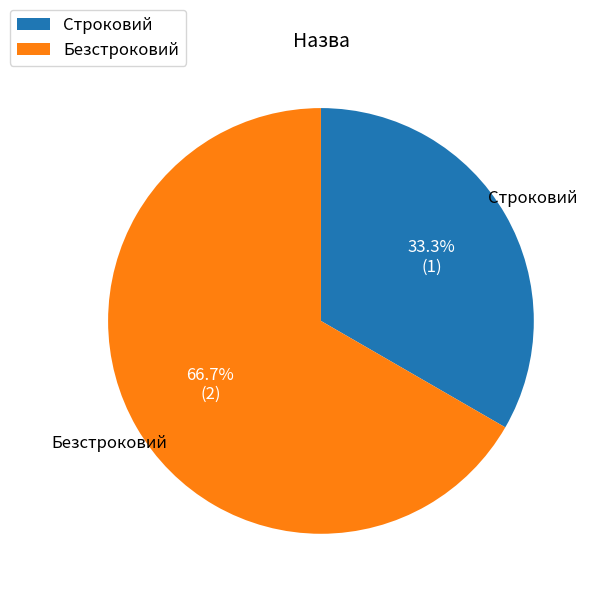

What is the smallest slice in the pie chart?

Строковий